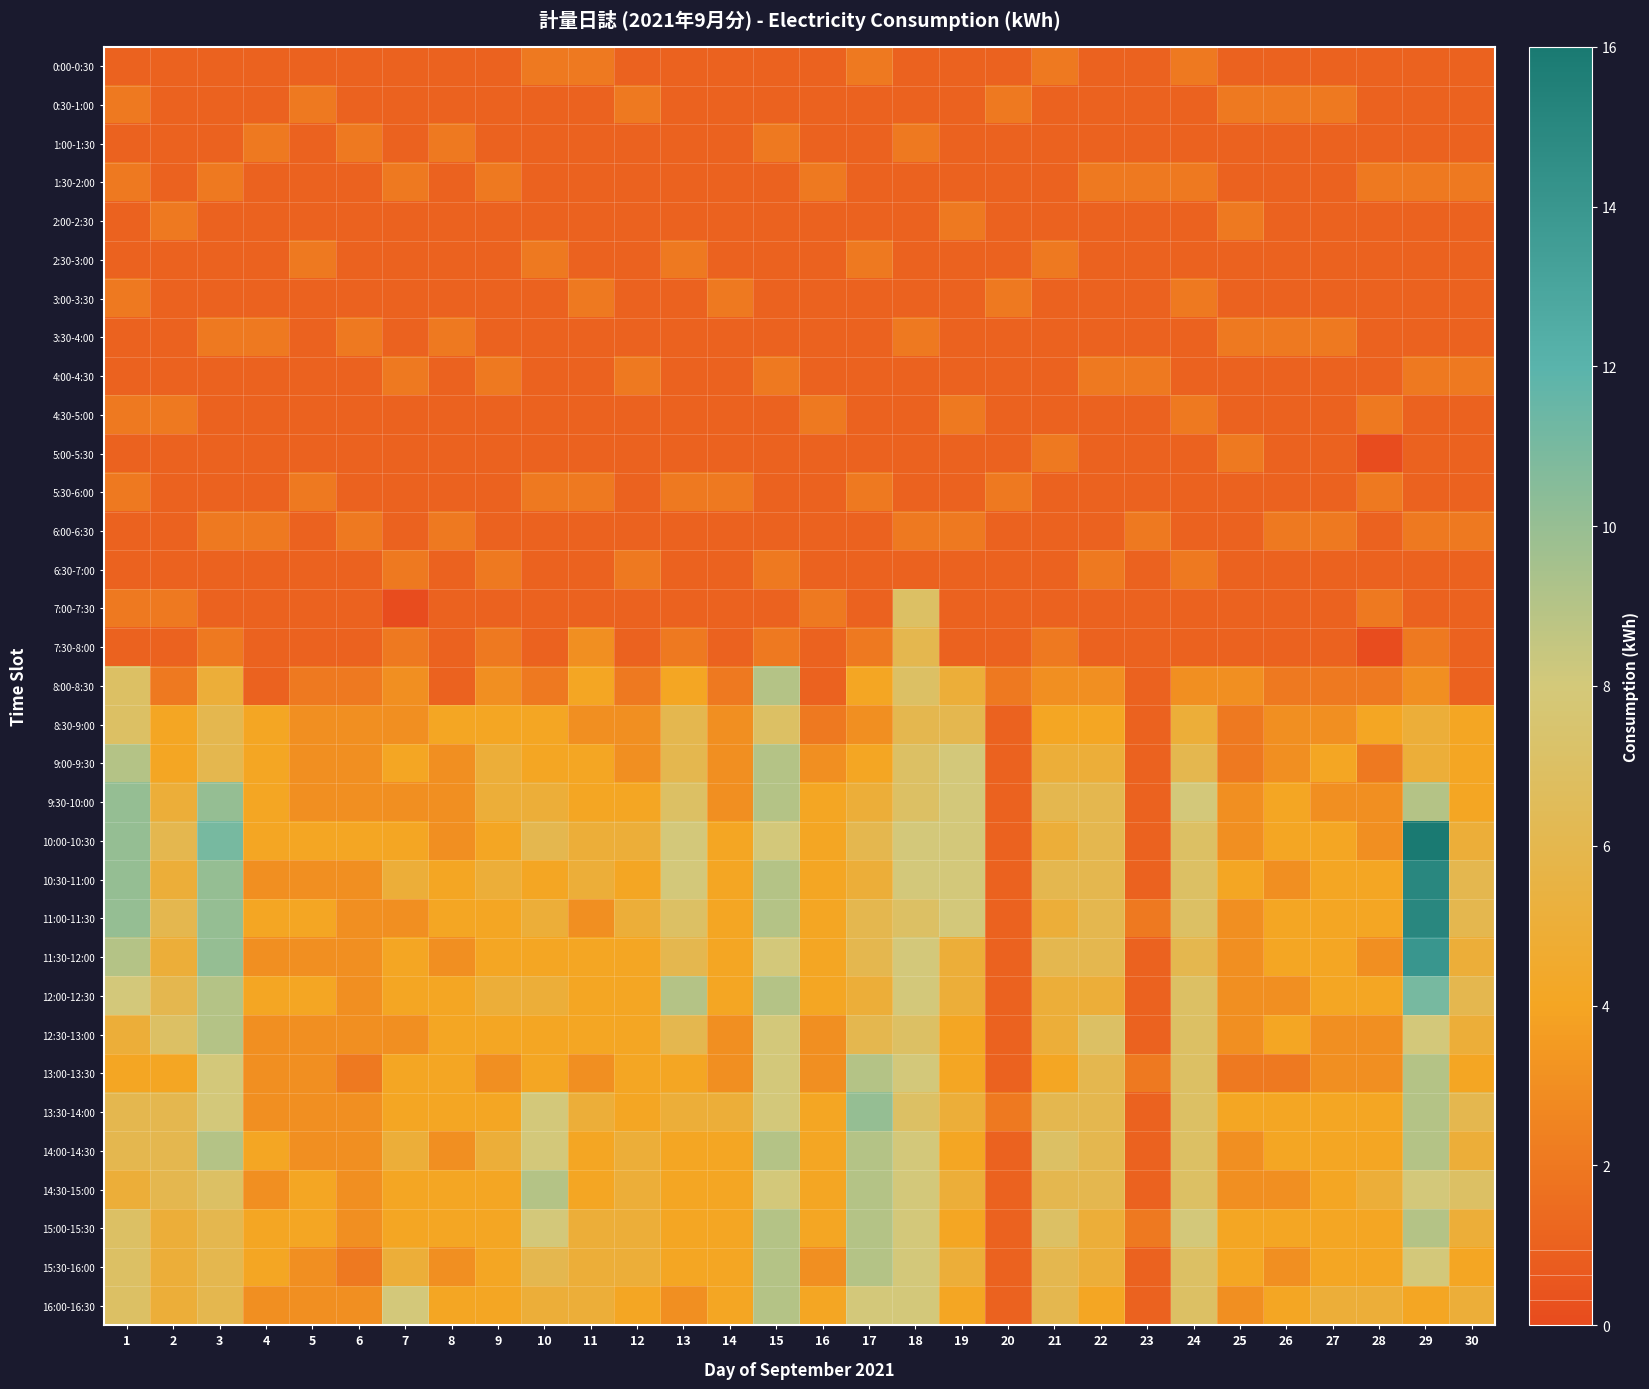

Between 9 and 22, which is larger?

9